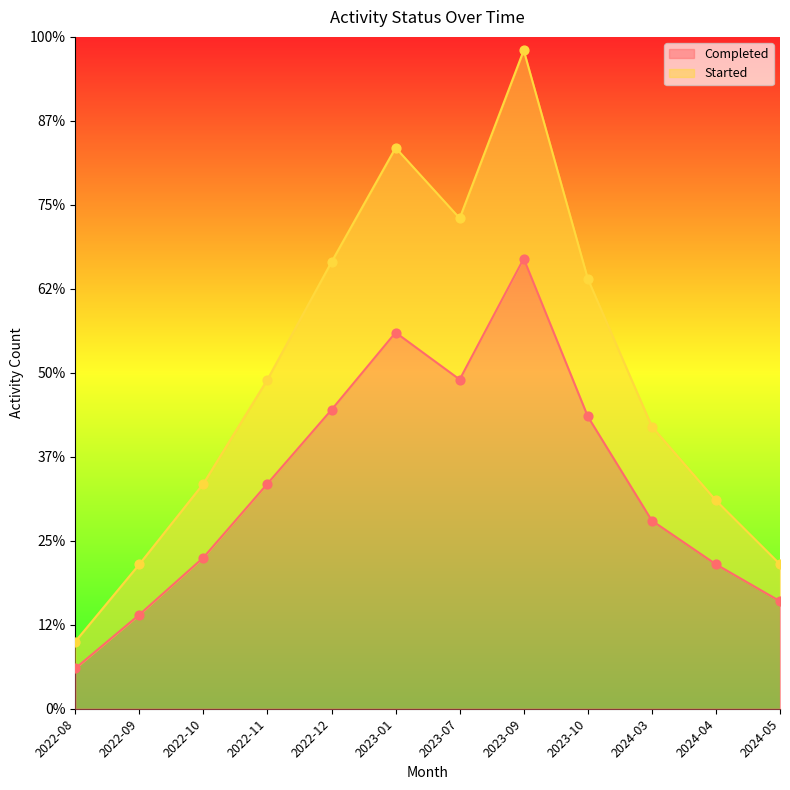

Which series has the largest total across all categories?

Started